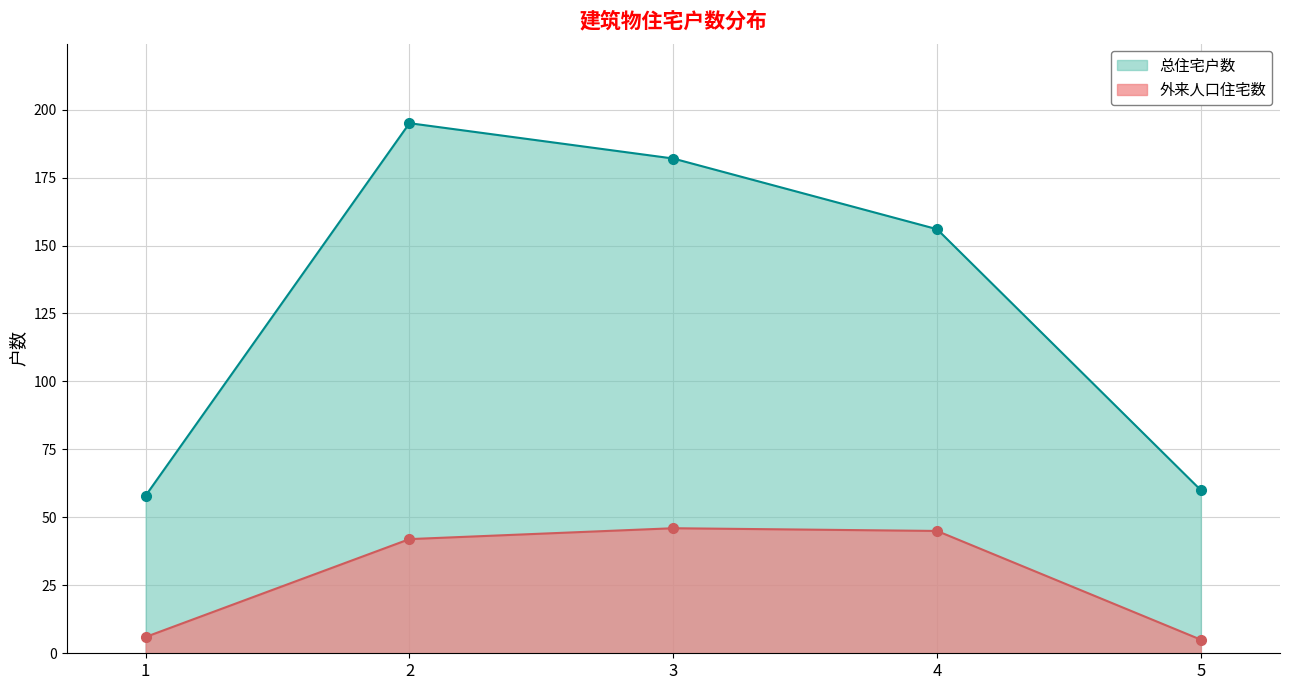

What is the difference between the highest and lowest values at 4?

111